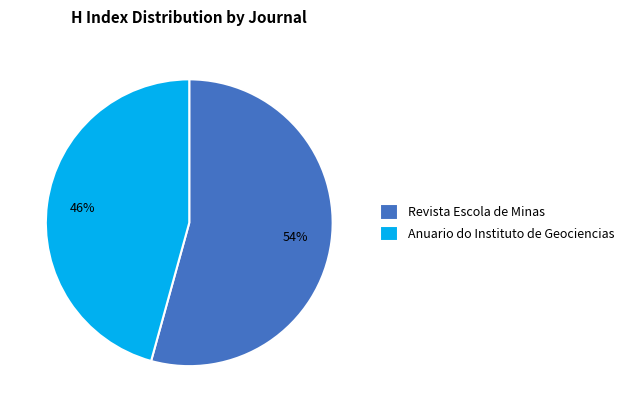

Rank the categories by value from highest to lowest.

Revista Escola de Minas, Anuario do Instituto de Geociencias